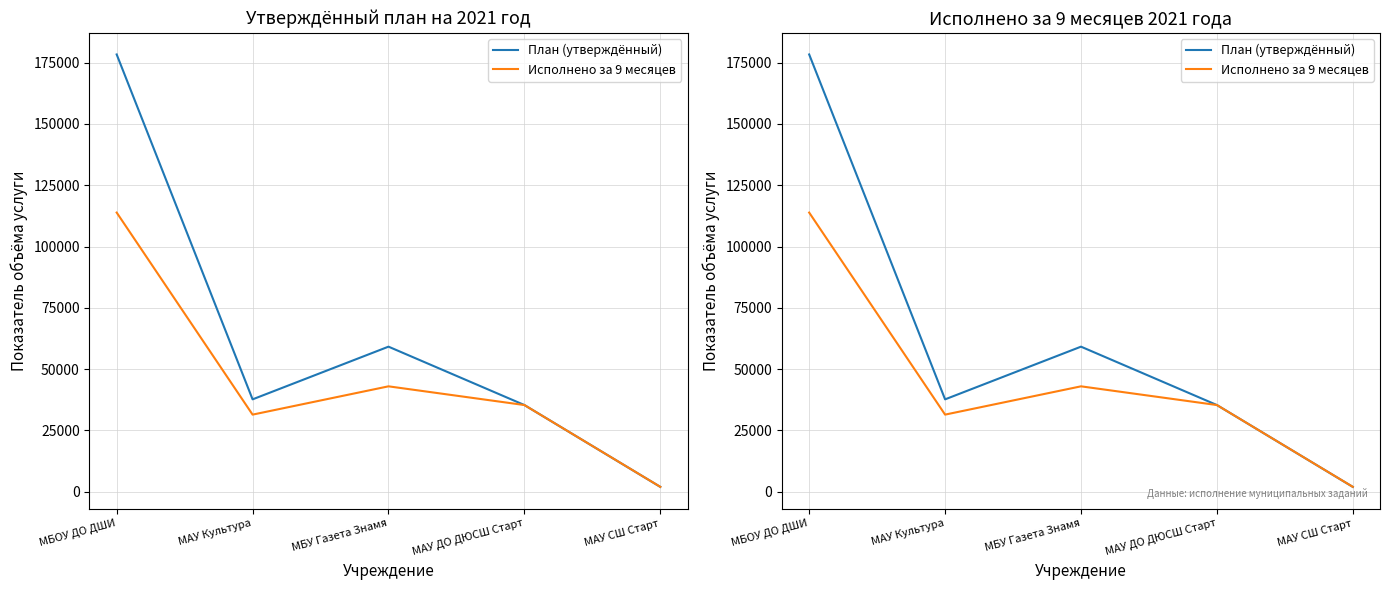

True or false: Исполнено за 9 месяцев and План (утверждённый) cross at least once.

False